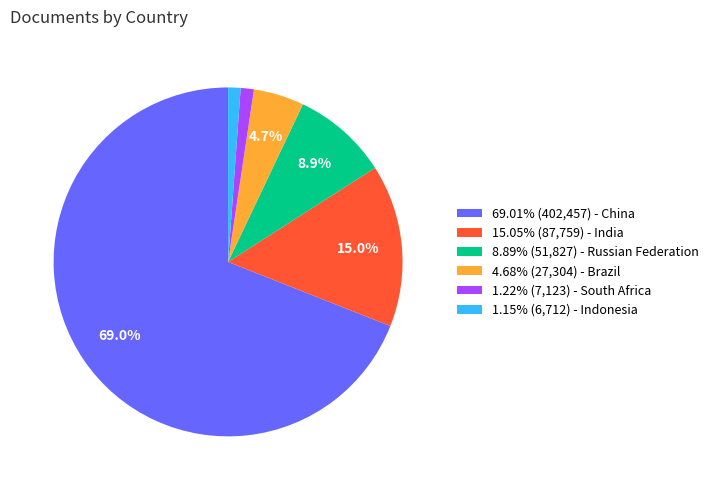

Combined, what portion of the pie is 8.89% (51,827) - Russian Federation and 69.01% (402,457) - China?

77.9%